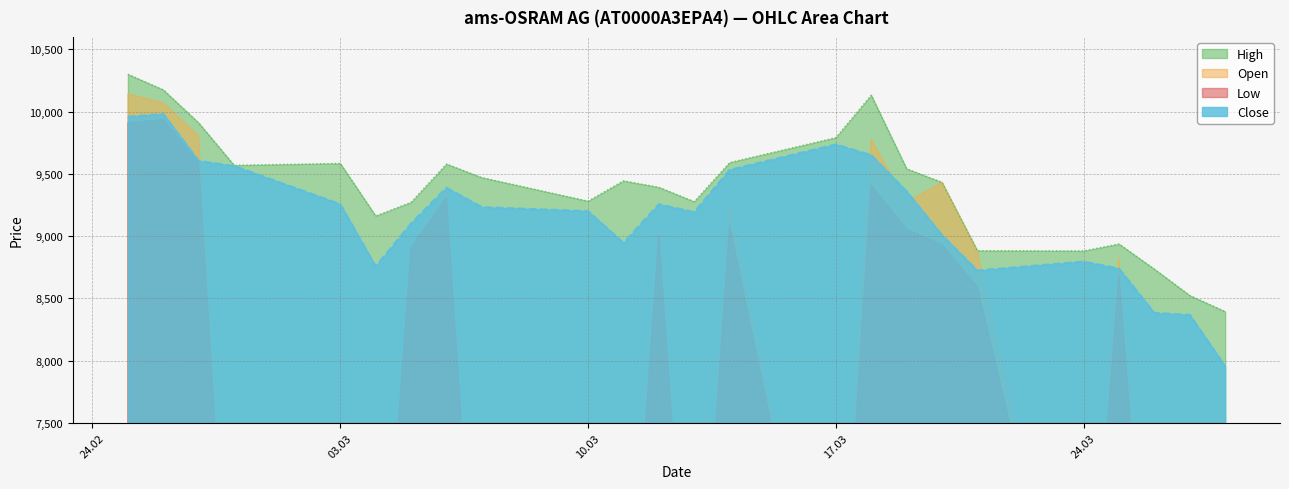

What is the maximum value for High?

10300